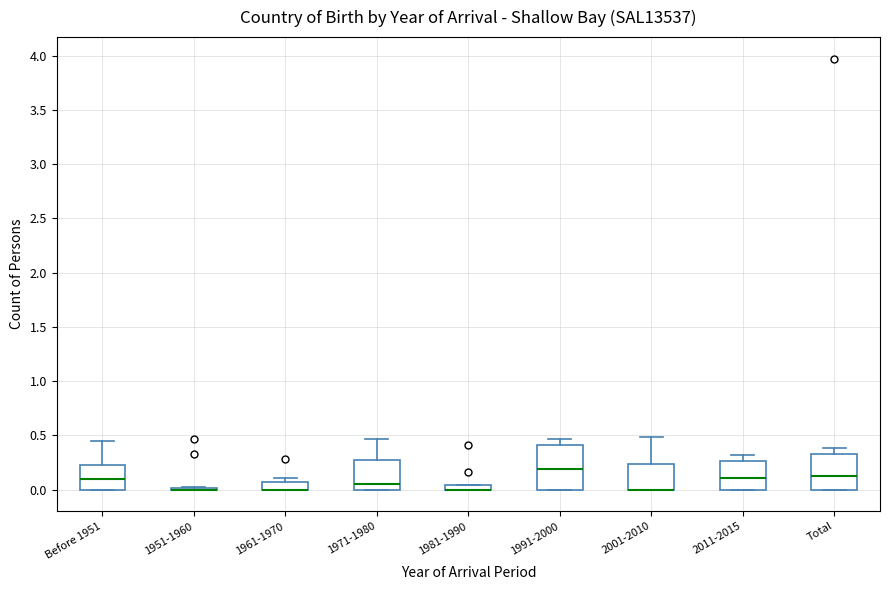

Which box is the tallest, from its lower edge to its upper edge?

1991-2000